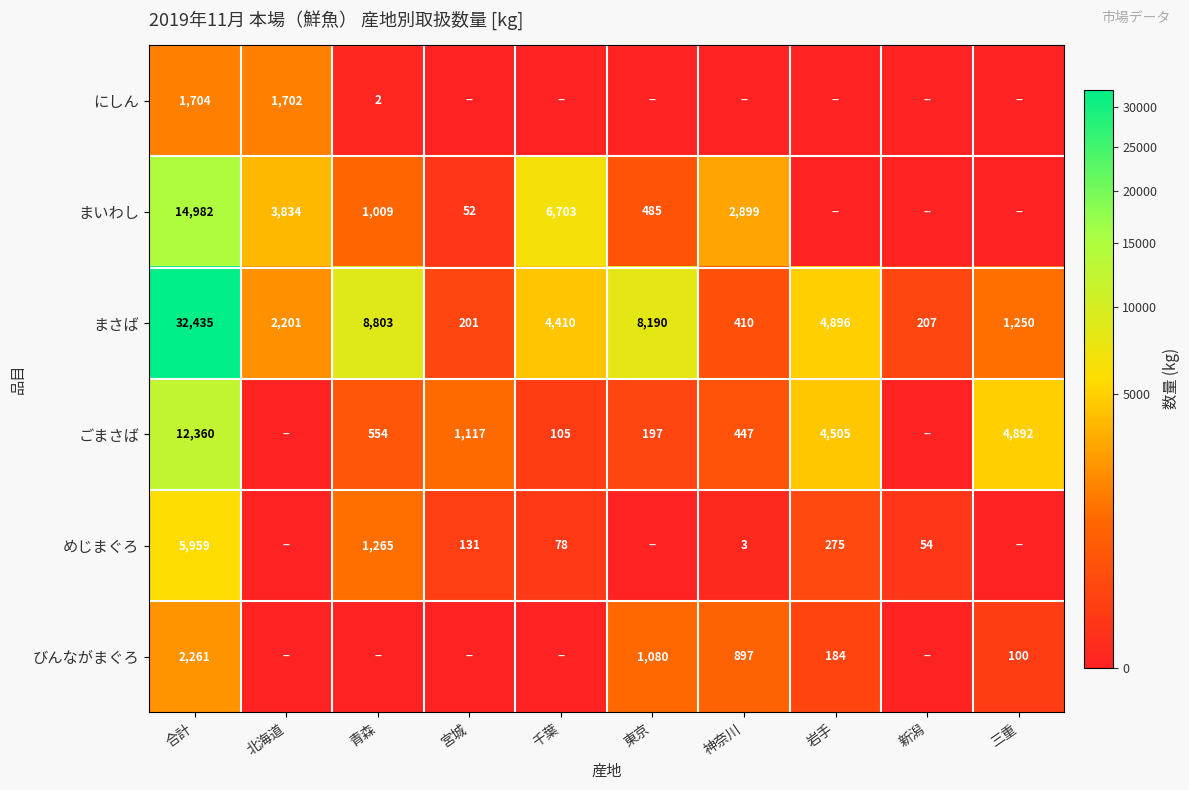

True or false: ごまさば has a value of 841 at 青森.

False